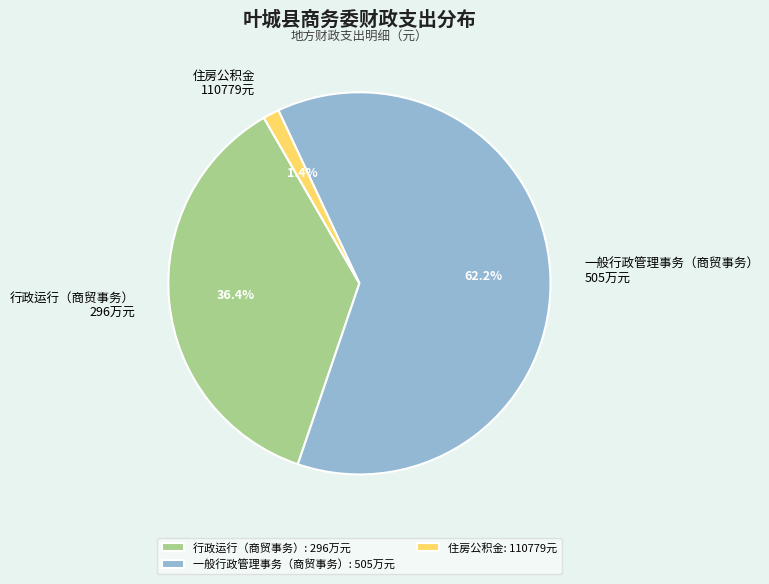

Which category has the smallest portion of the pie?

住房公积金